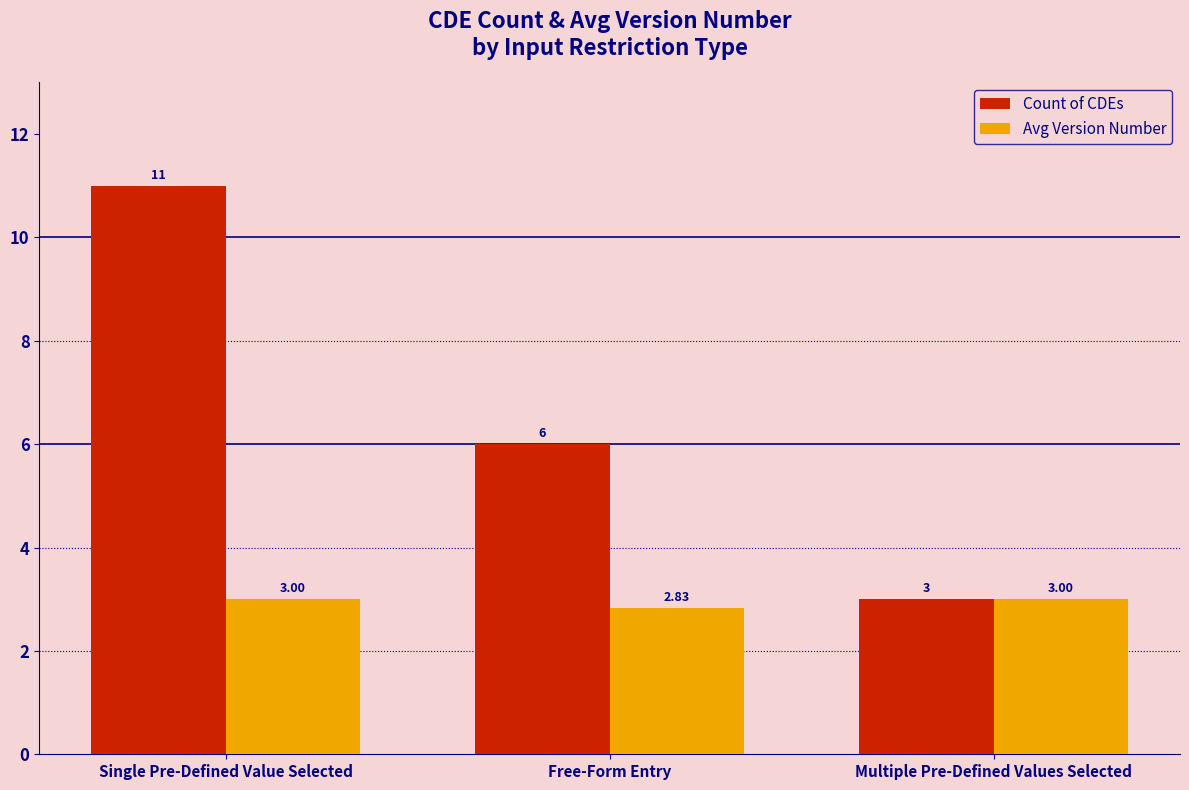

Which series has the largest range (max minus min)?

Count of CDEs